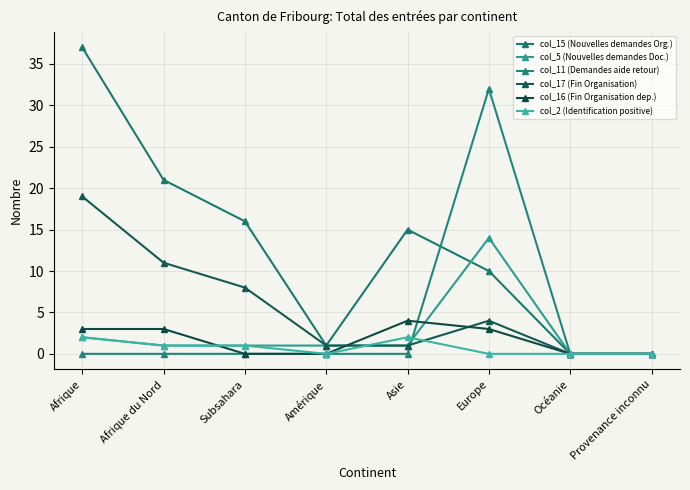

List the series in order of their peak value, highest first.

col_15 (Nouvelles demandes Org.), col_11 (Demandes aide retour), col_17 (Fin Organisation), col_5 (Nouvelles demandes Doc.), col_16 (Fin Organisation dep.), col_2 (Identification positive)